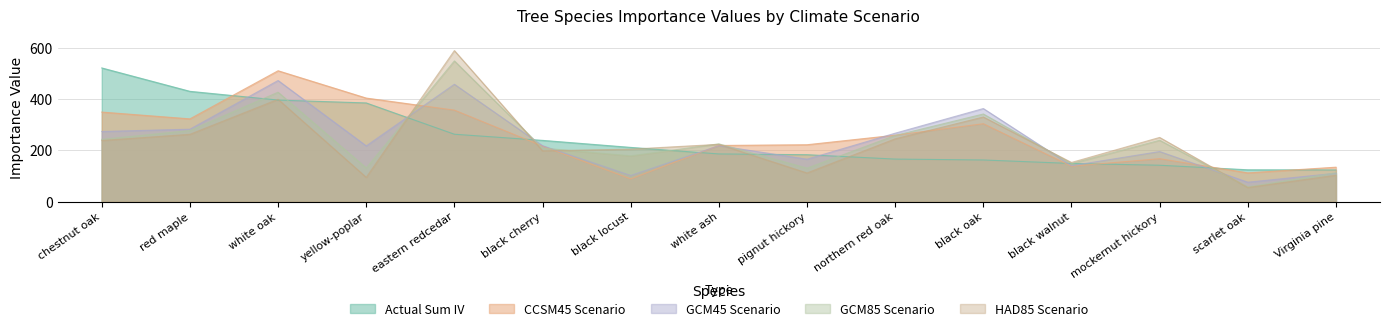

What is the sum of all G45i values?

3551.3